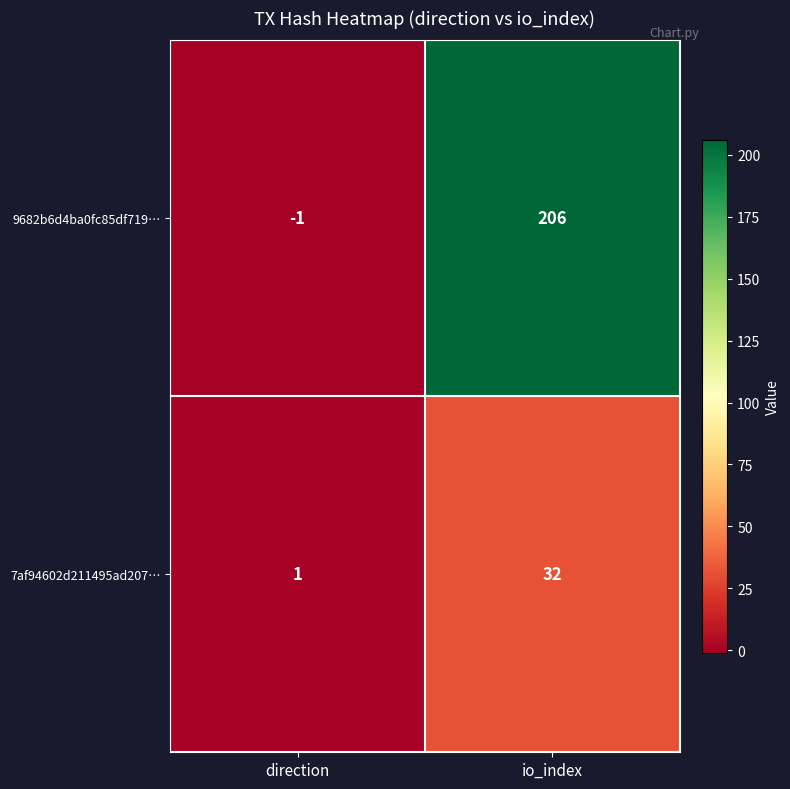

What is the difference between the 7af94602d211495ad207… values at direction and io_index?

31